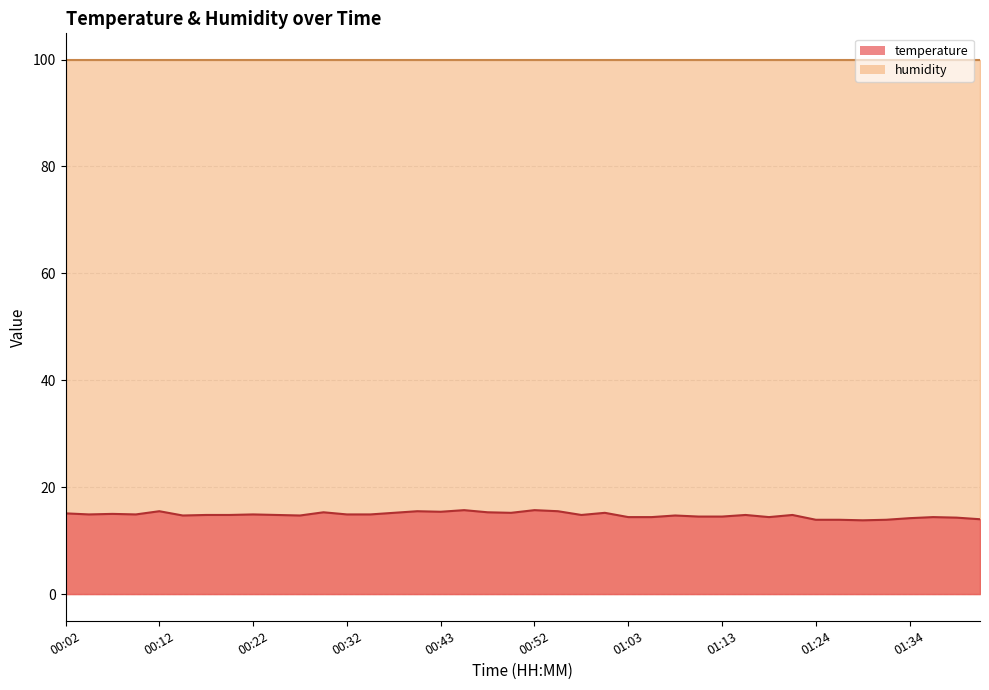

Which has a higher value, 01:03 or 01:18?

01:03